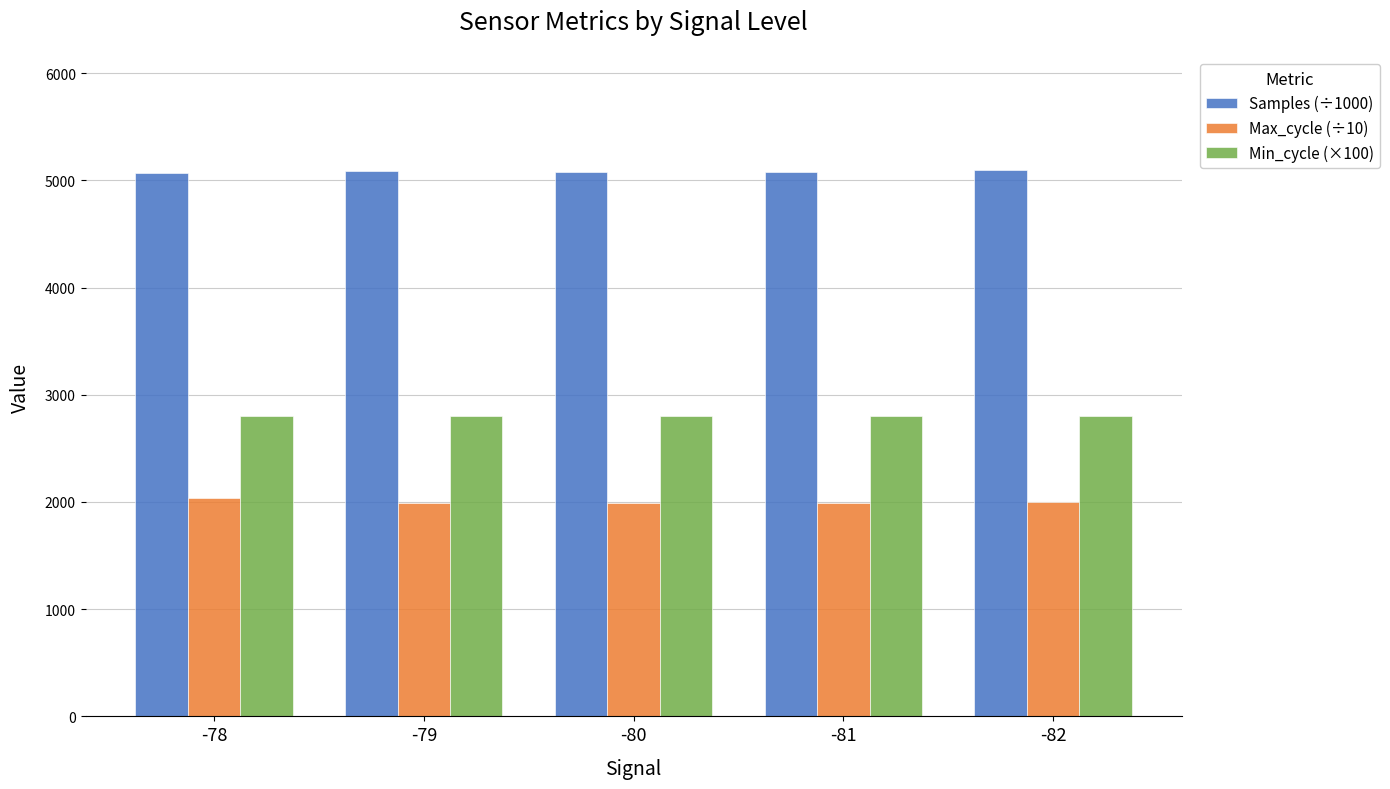

Does the chart contain any negative values?

No